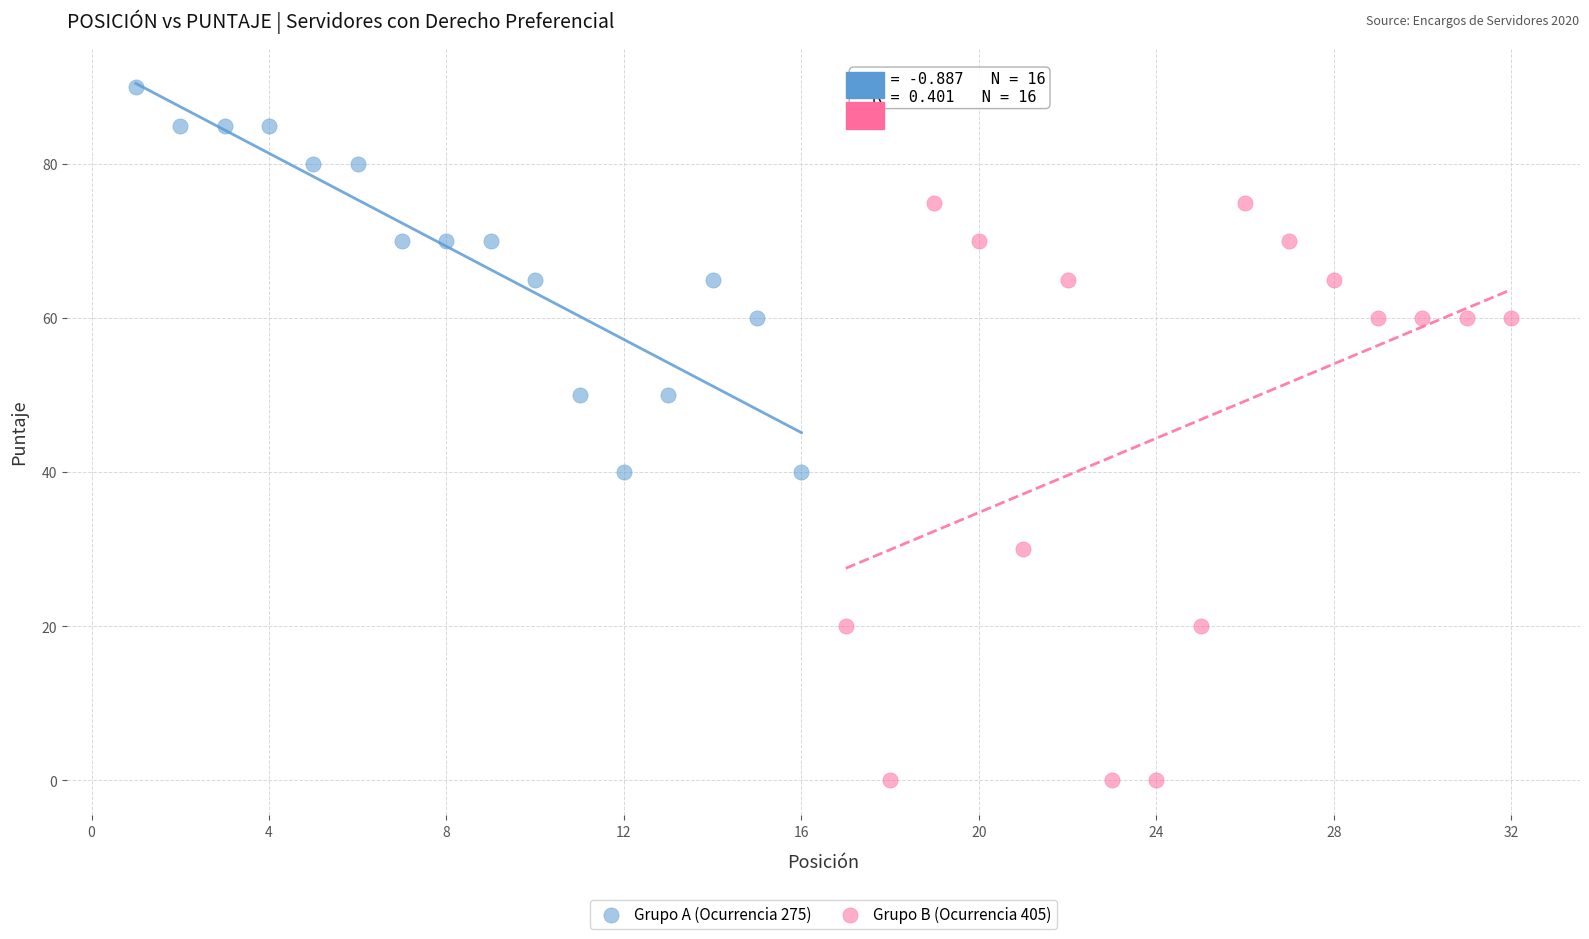

Which series has the widest spread of Y values?

Grupo B (Ocurrencia 405)